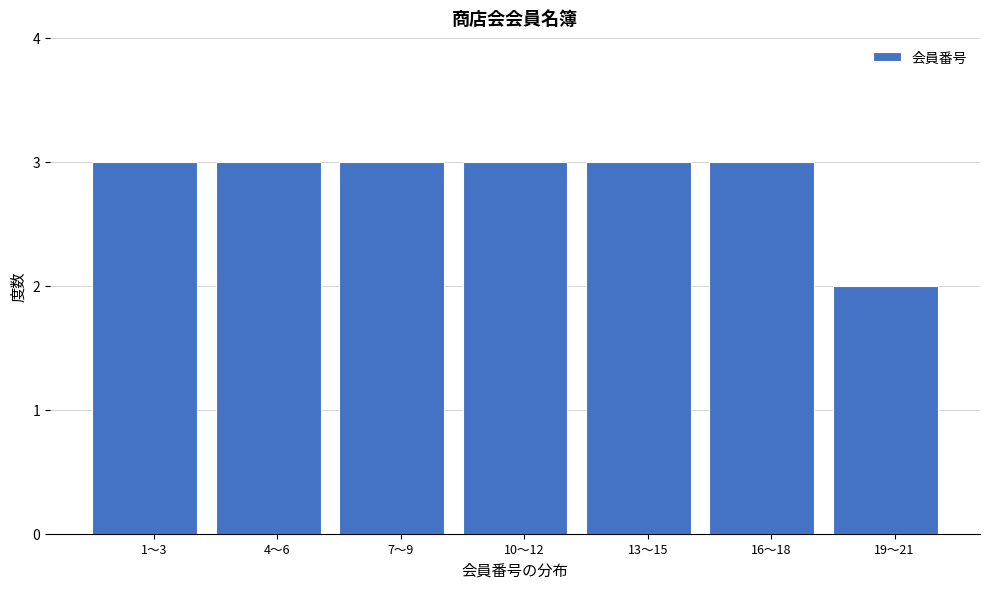

Reading left to right, transcribe all the data shown in this chart.

1〜3=3	4〜6=3	7〜9=3	10〜12=3	13〜15=3	16〜18=3	19〜21=2